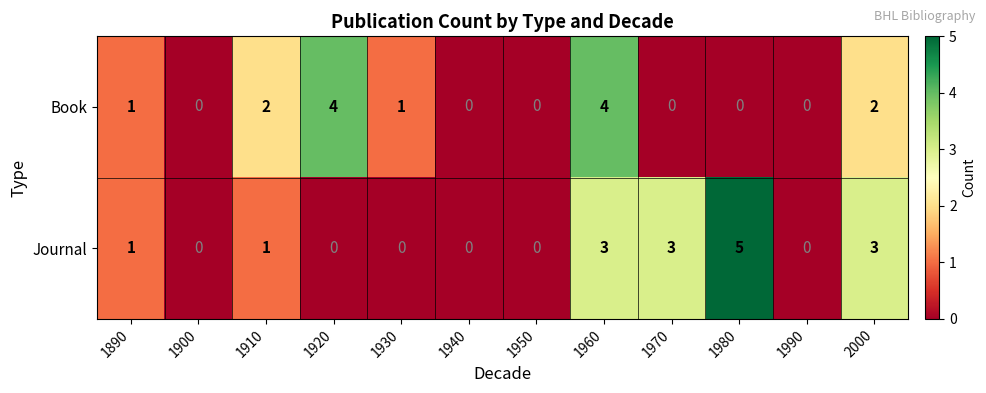

What value does the Journal series have at 2000?

3